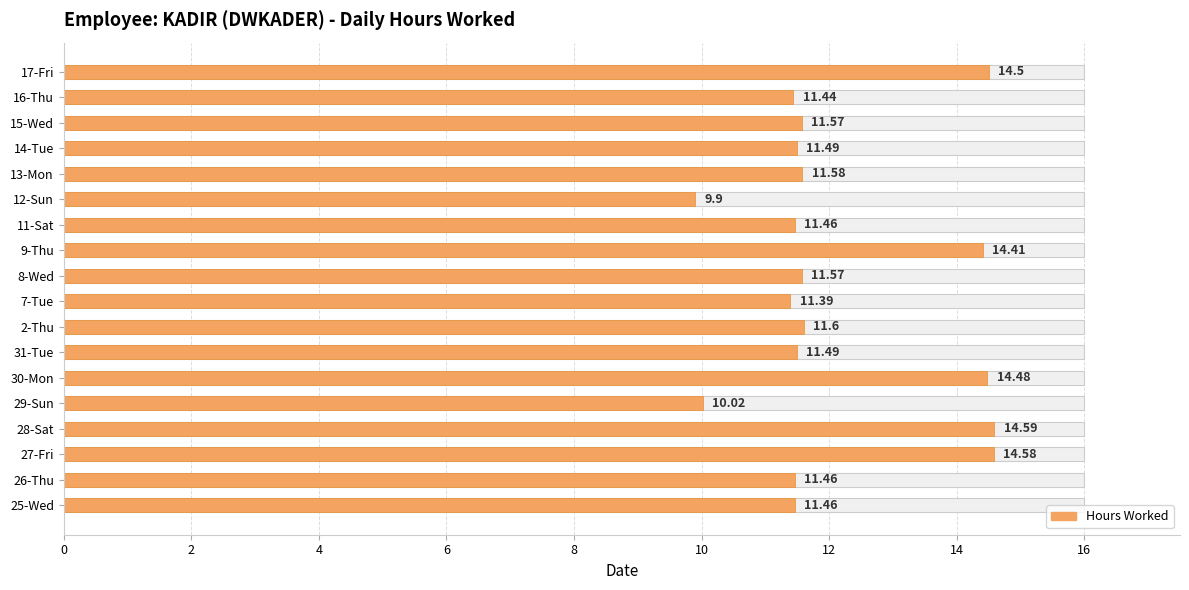

What is the greatest value displayed?

14.6